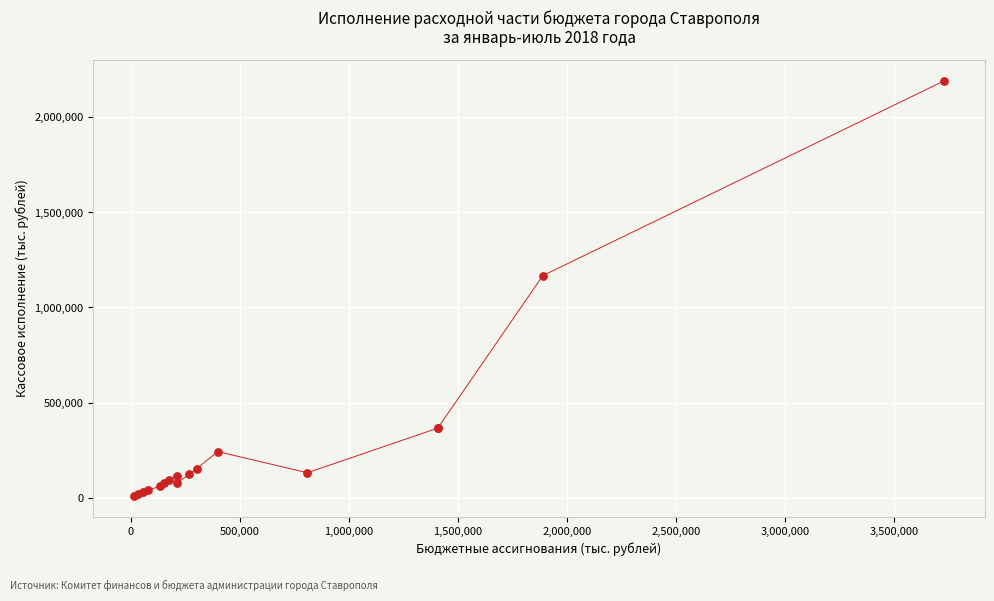

What Y value in the scatter plot is closest to 1100306?

1167431